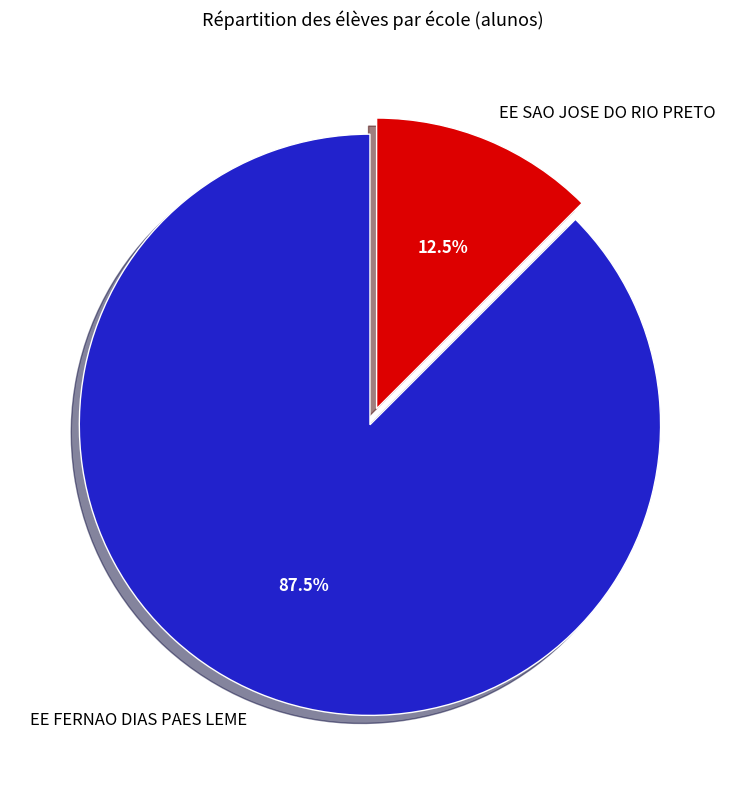

Approximately how many times larger is the value at EE SAO JOSE DO RIO PRETO compared to EE FERNAO DIAS PAES LEME?

0.1